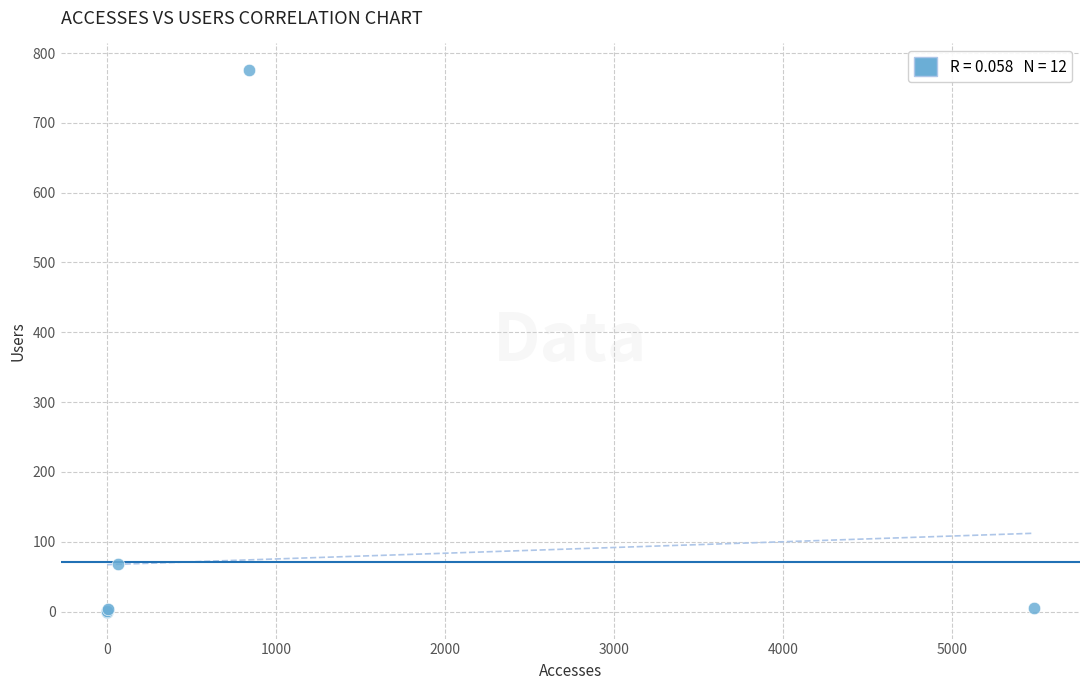

What Y value in the scatter plot is closest to 387?

68